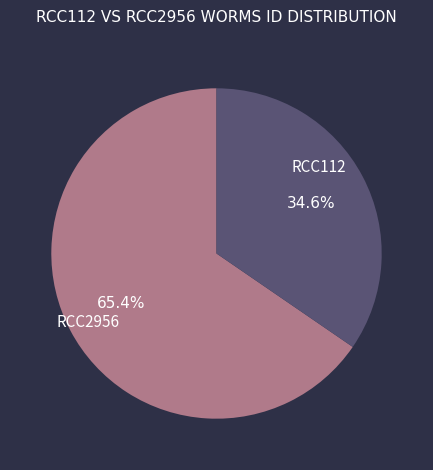

Does RCC2956 account for over 50% of the chart?

No